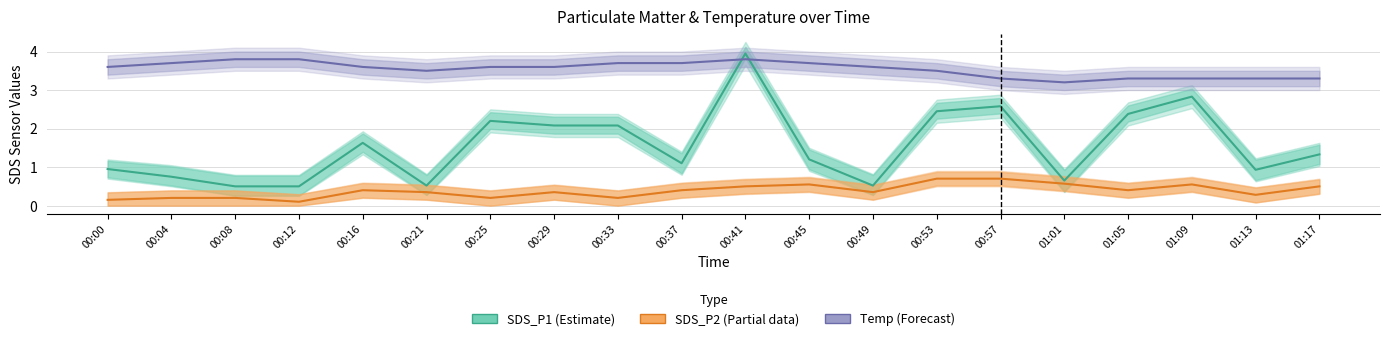

Reading left to right, what are all the values shown in this chart?

SDS_P1 (Estimate): 00:00=0.9	00:04=0.8	00:08=0.5	00:12=0.5	00:16=1.6	00:21=0.5	00:25=2.2	00:29=2.1	00:33=2.1	00:37=1.1	00:41=4.0	00:45=1.2	00:49=0.5	00:53=2.5	00:57=2.6	01:01=0.7	01:05=2.4	01:09=2.8	01:13=0.9	01:17=1.3
SDS_P2 (Partial): 00:00=0.1	00:04=0.2	00:08=0.2	00:12=0.1	00:16=0.4	00:21=0.3	00:25=0.2	00:29=0.3	00:33=0.2	00:37=0.4	00:41=0.5	00:45=0.6	00:49=0.3	00:53=0.7	00:57=0.7	01:01=0.6	01:05=0.4	01:09=0.6	01:13=0.3	01:17=0.5
Temp (Forecast): 00:00=3.6	00:04=3.7	00:08=3.8	00:12=3.8	00:16=3.6	00:21=3.5	00:25=3.6	00:29=3.6	00:33=3.7	00:37=3.7	00:41=3.8	00:45=3.7	00:49=3.6	00:53=3.5	00:57=3.3	01:01=3.2	01:05=3.3	01:09=3.3	01:13=3.3	01:17=3.3